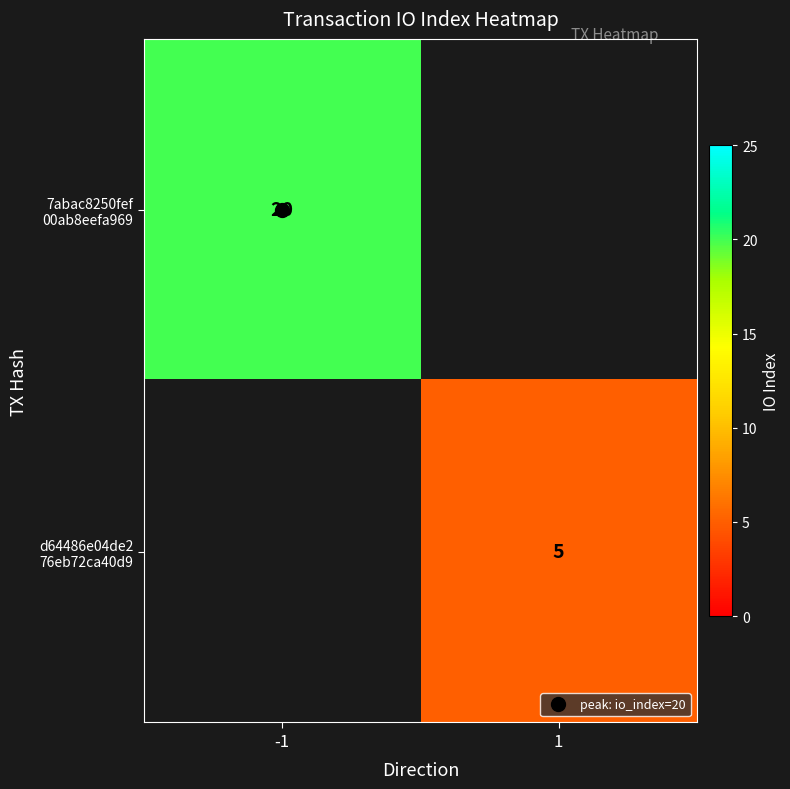

At which label does 7abac8250fef 00ab8eefa969 reach its peak?

-1